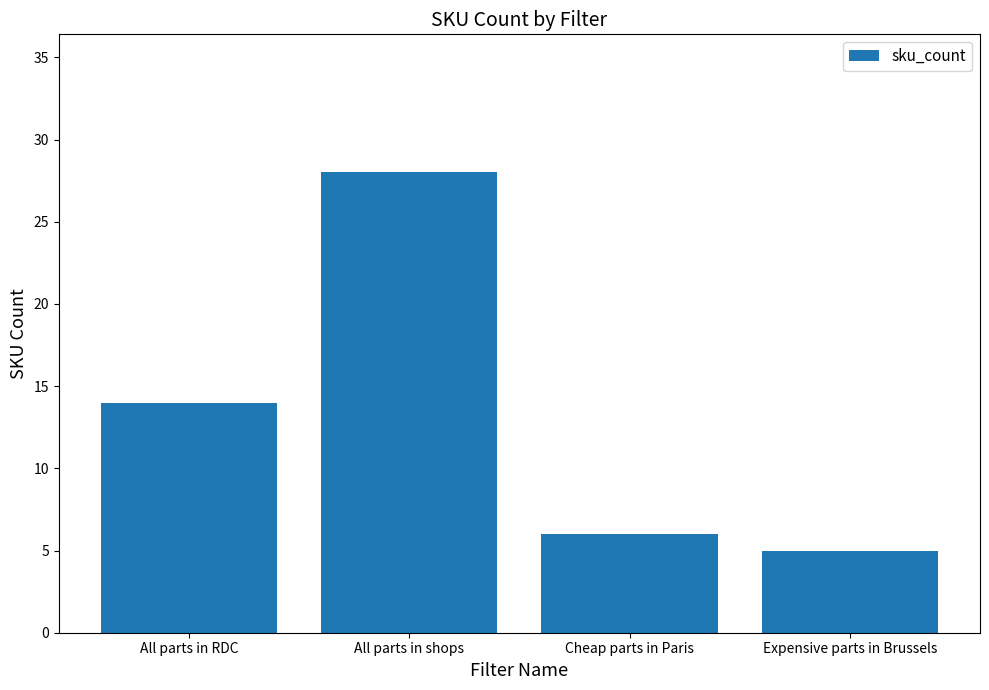

What is the label of the 2nd bar from the right?

Cheap parts in Paris